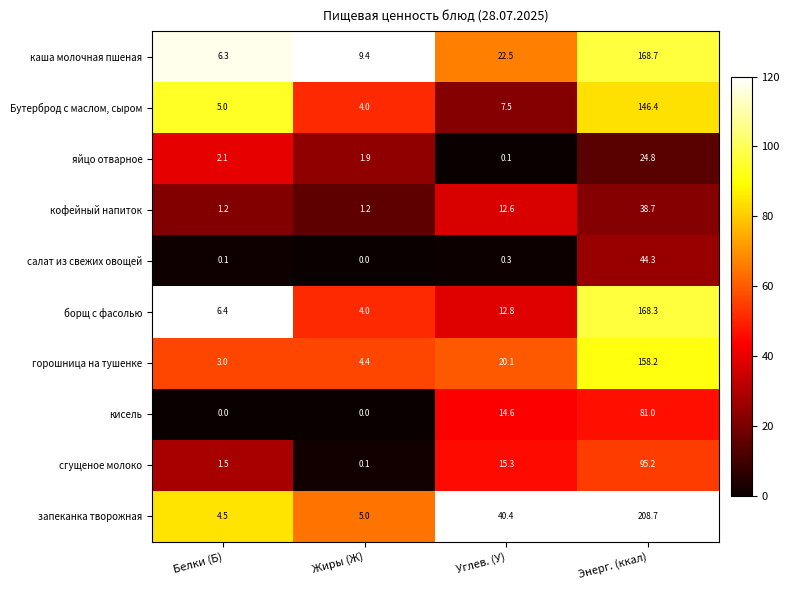

What is the sum of all борщ с фасолью values?

191.5